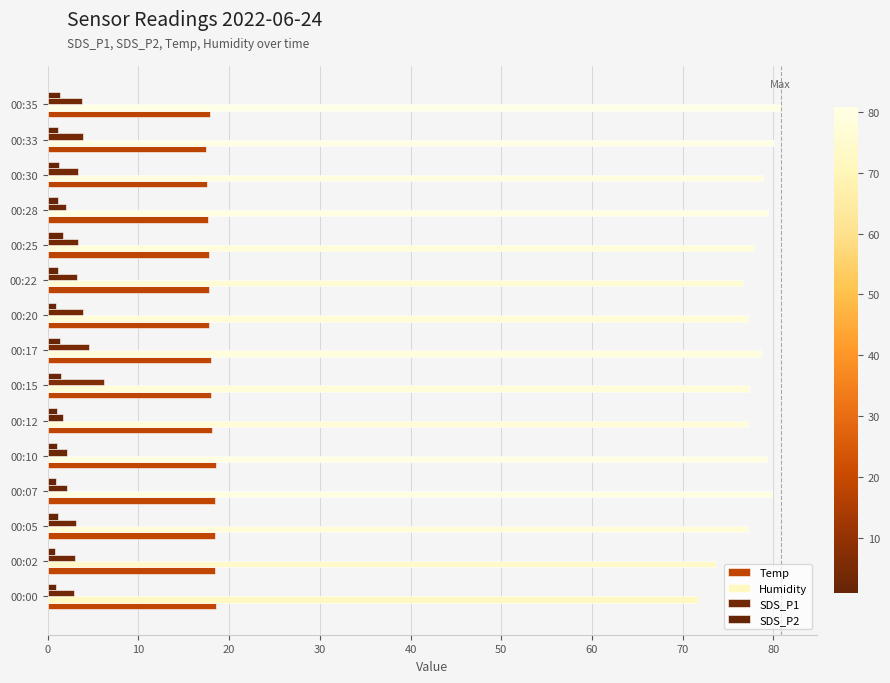

List the series in order of their peak value, highest first.

Humidity, Temp, SDS_P1, SDS_P2